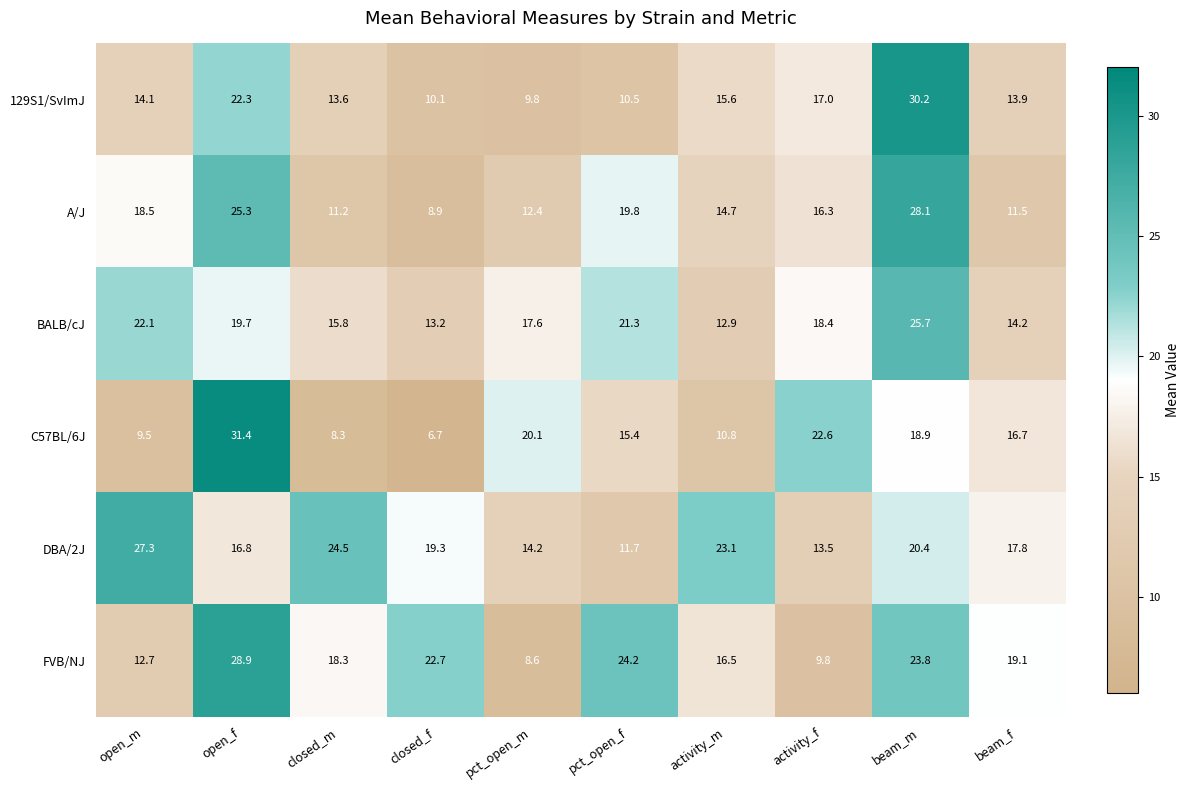

At which category is the sum across all series the highest?

beam_m